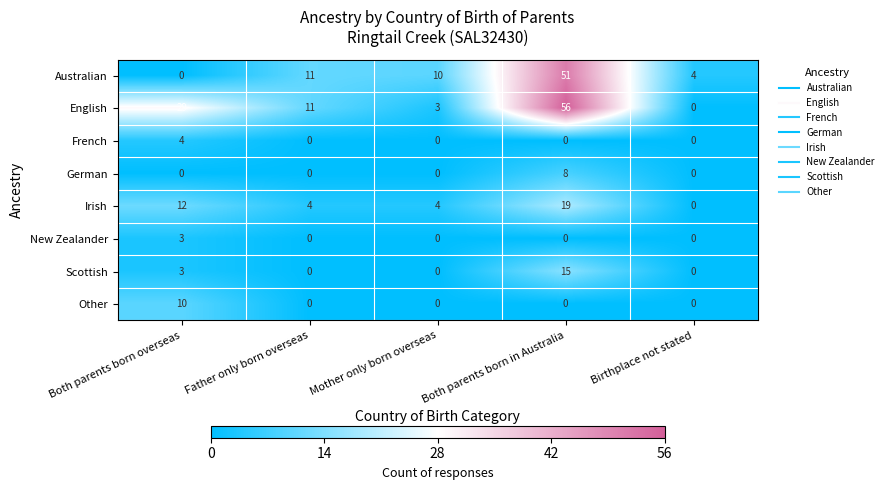

True or false: German has a value of 0 at Birthplace not stated.

True